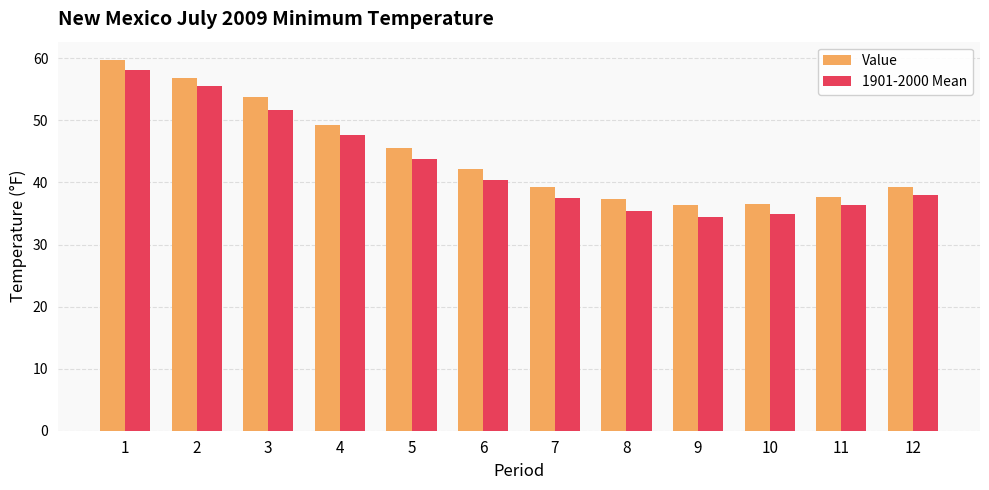

Which series has the largest total across all categories?

Value